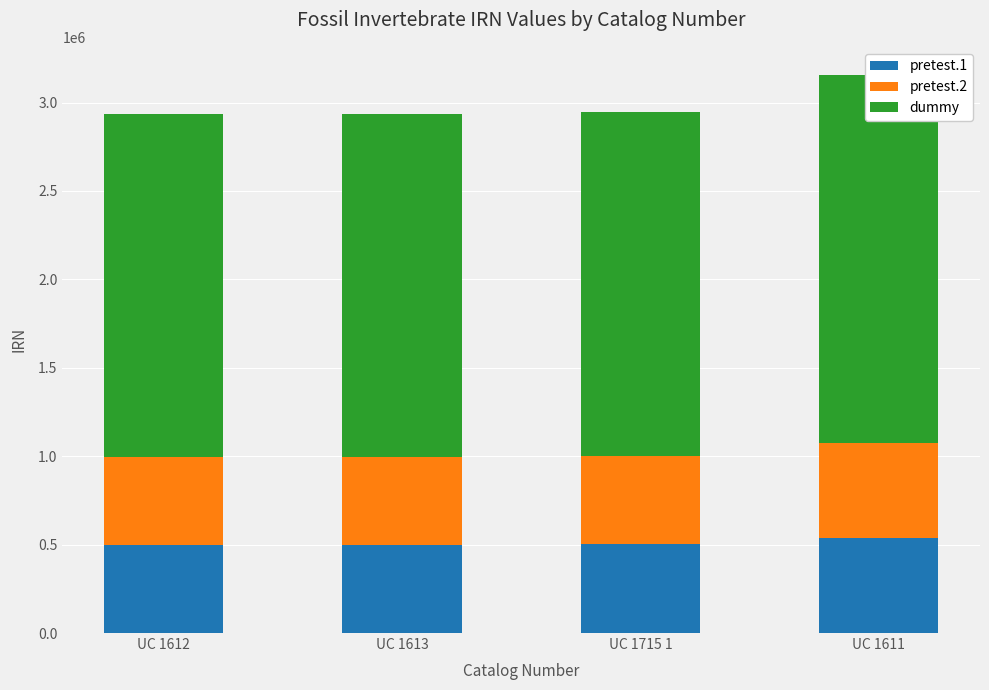

Which series has the largest range (max minus min)?

dummy